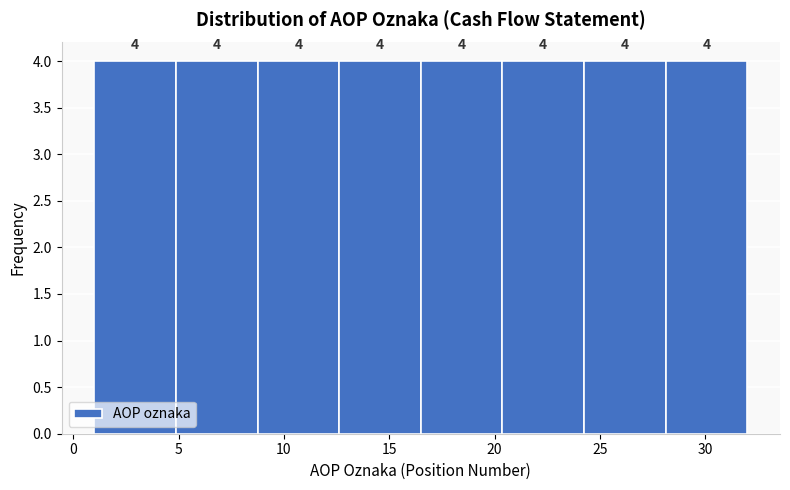

Reading left to right, list every bar in this chart as the range it spans on the x-axis followed by its height. The bar edges are not printed on the chart, so give them approximately, as read against the axis.

1.0 to 5.0: 4
5.0 to 9.0: 4
9.0 to 12.5: 4
12.5 to 16.5: 4
16.5 to 20.5: 4
20.5 to 24.5: 4
24.5 to 28.0: 4
28.0 to 32.0: 4